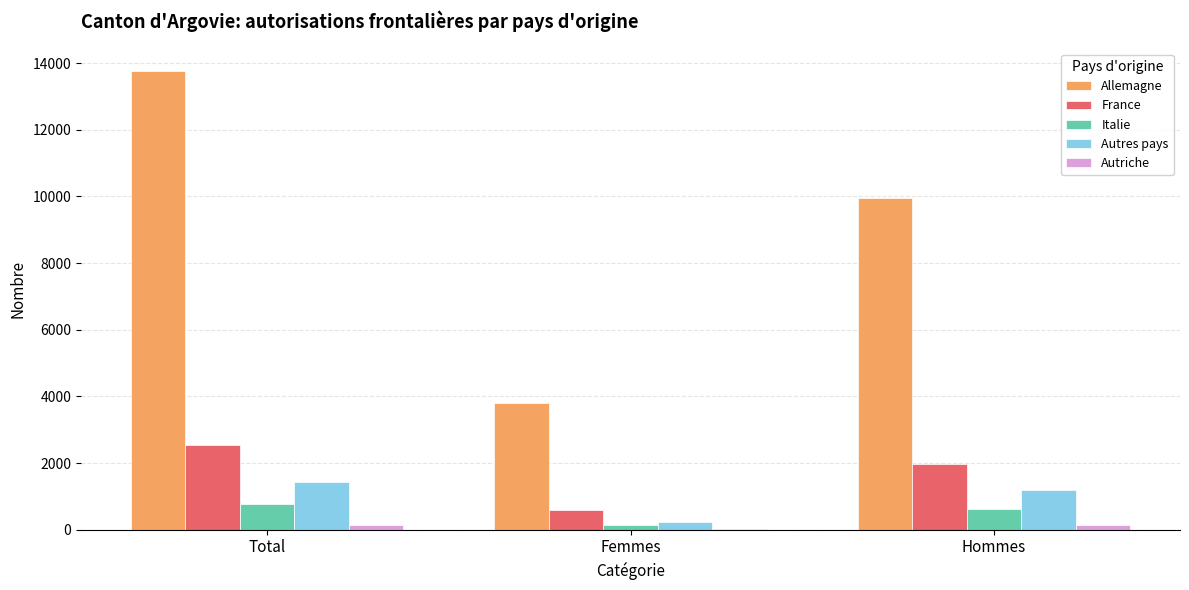

Which series changed the most between Total and Femmes?

Allemagne